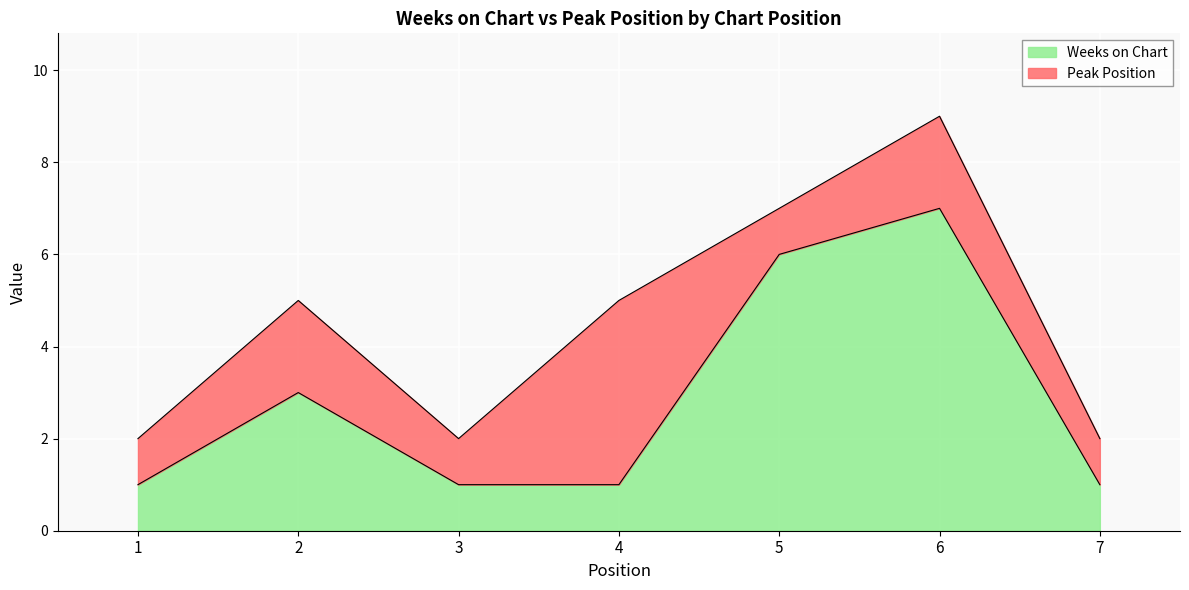

Between 4 and 5, which is larger?

5